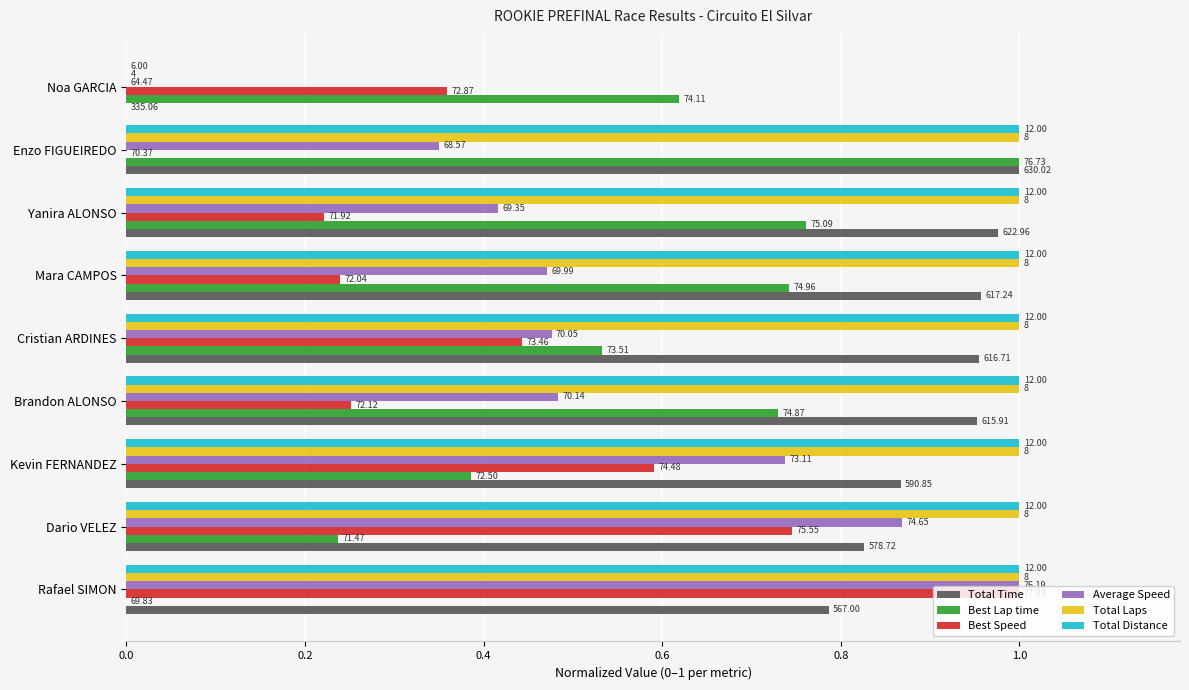

What are all the series names shown in the legend?

Total Time, Best Lap time, Best Speed, Average Speed, Total Laps, Total Distance